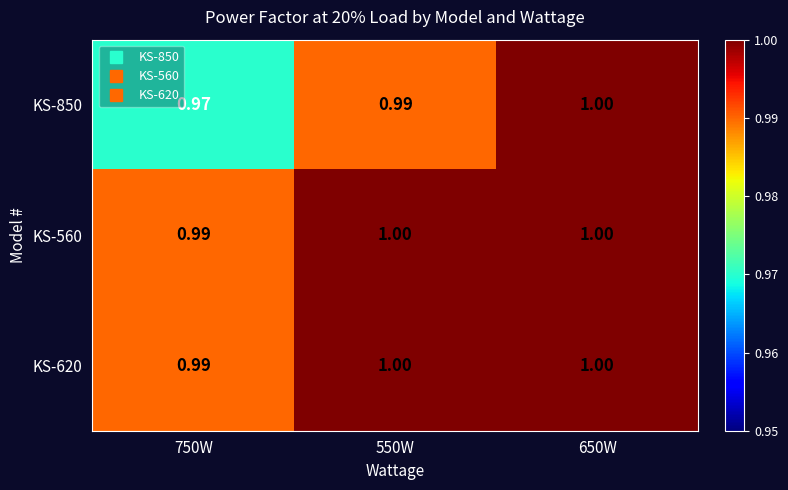

Count the number of data series in this chart.

3